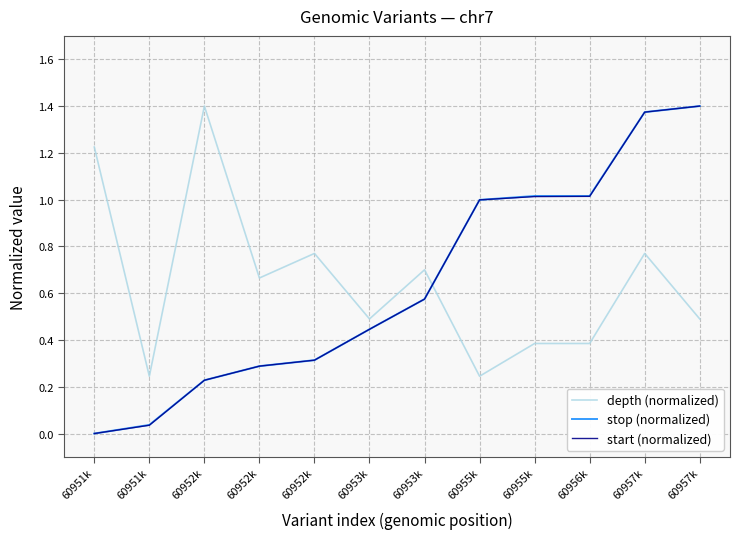

What is the average value of the start (normalized) series?

0.6